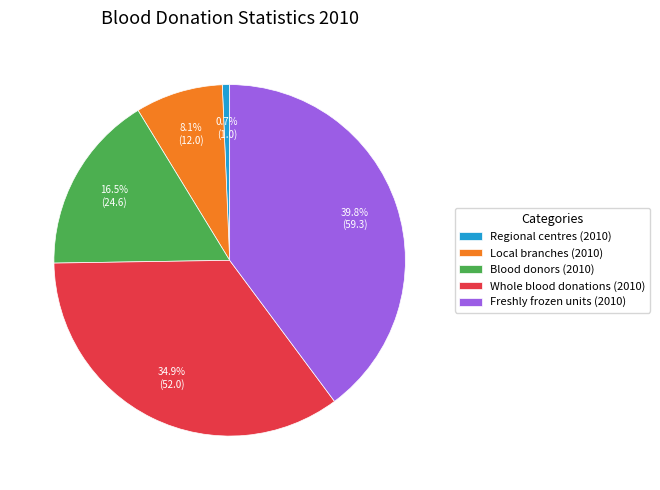

What portion of the pie excludes Whole blood donations (2010)?

65.1%